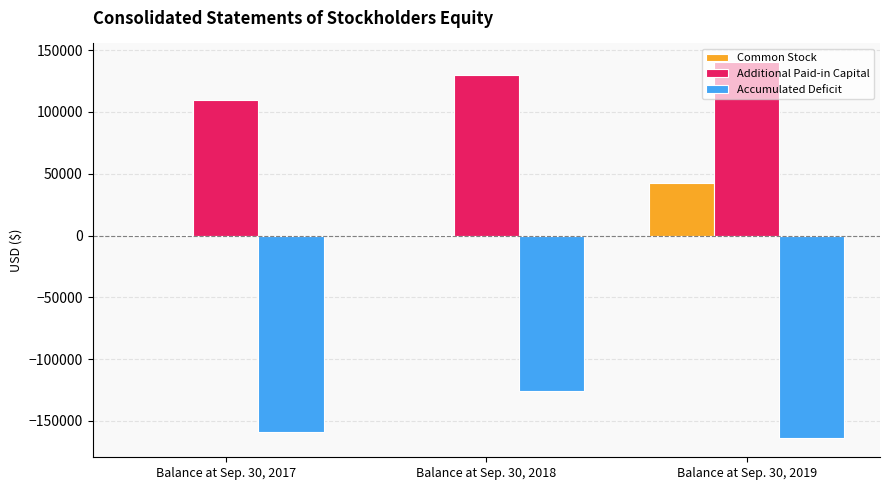

What is the greatest value displayed?

140201